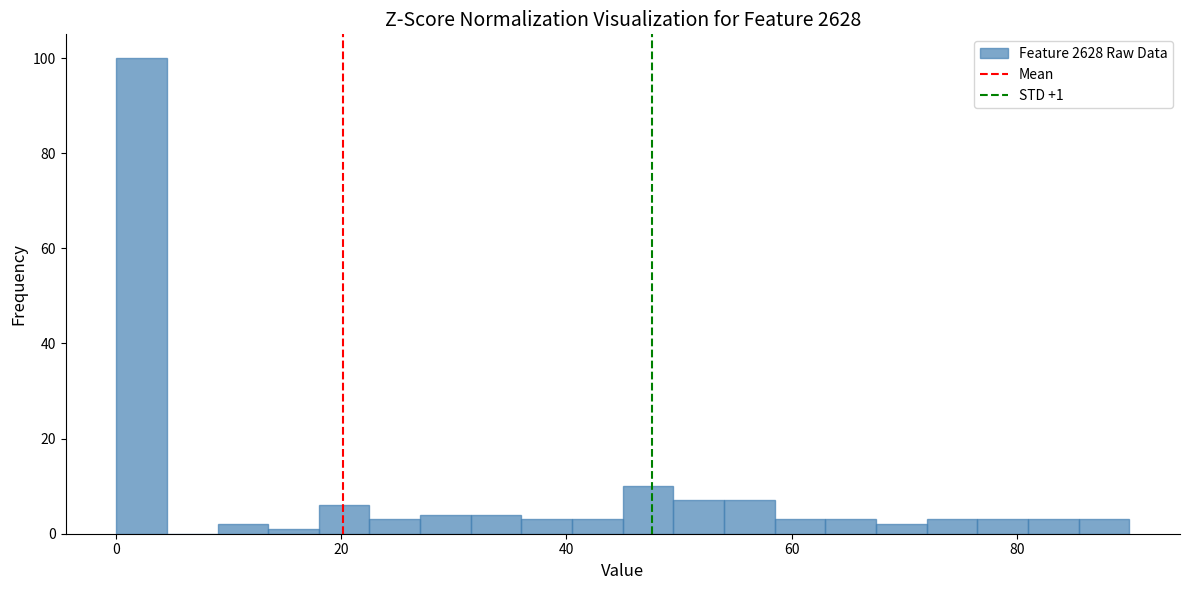

Around what value on the x-axis is the tallest bar? Give the approximate position of its centre, as read against the axis.

2